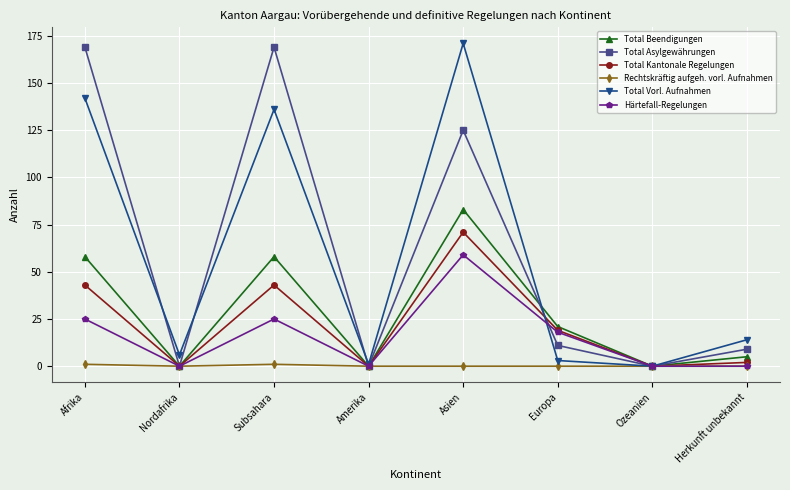

At how many categories does at least one series exceed 28?

3